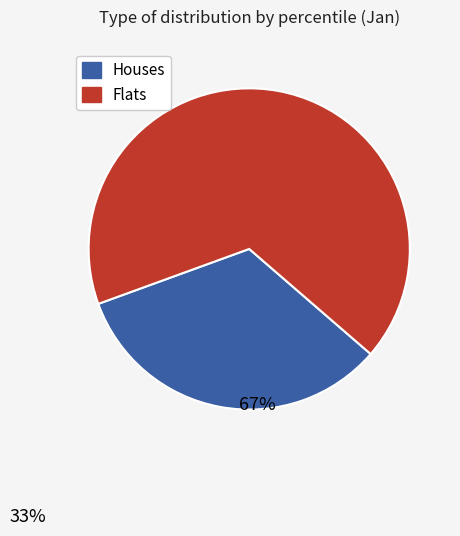

Is there any slice that represents more than half of the pie?

Yes